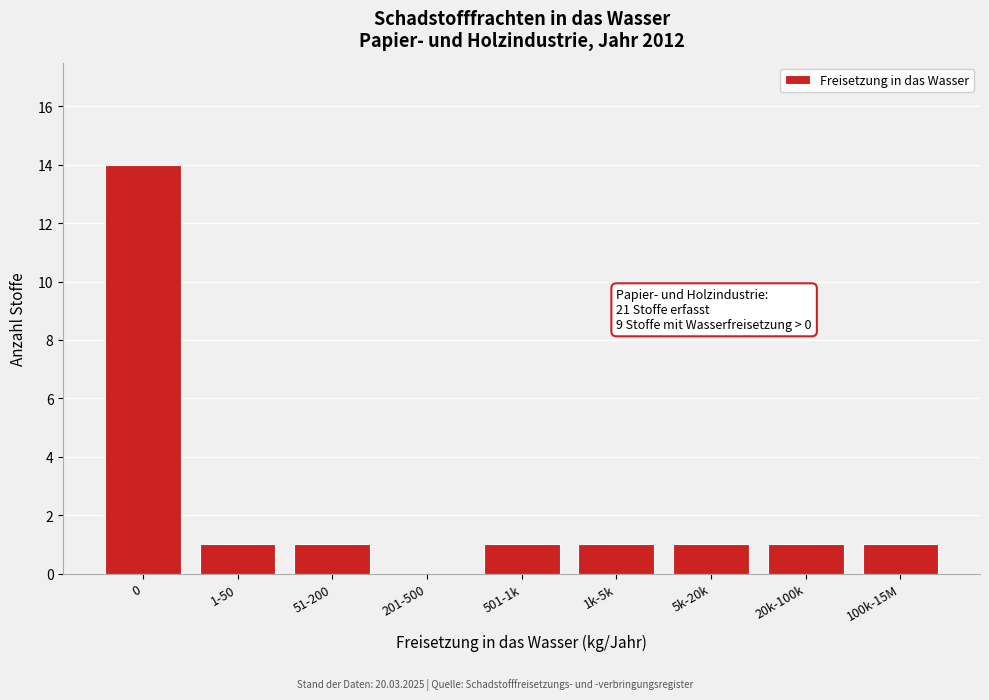

Reading left to right, list all the values displayed in this chart.

0=14	1-50=1	51-200=1	201-500=0	501-1k=1	1k-5k=1	5k-20k=1	20k-100k=1	100k-15M=1